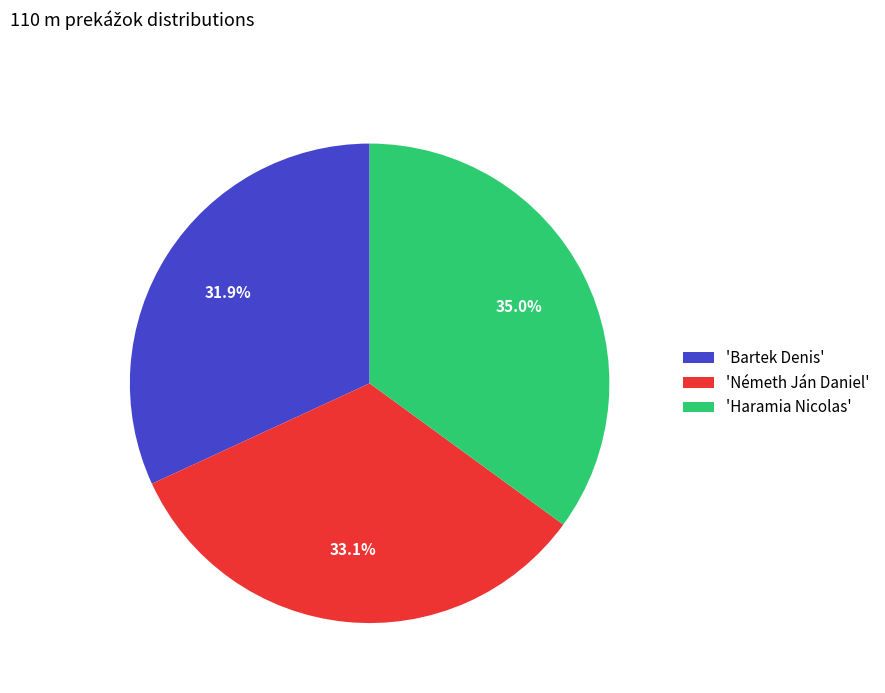

Rank the categories by value from lowest to highest.

'Bartek Denis', 'Németh Ján Daniel', 'Haramia Nicolas'